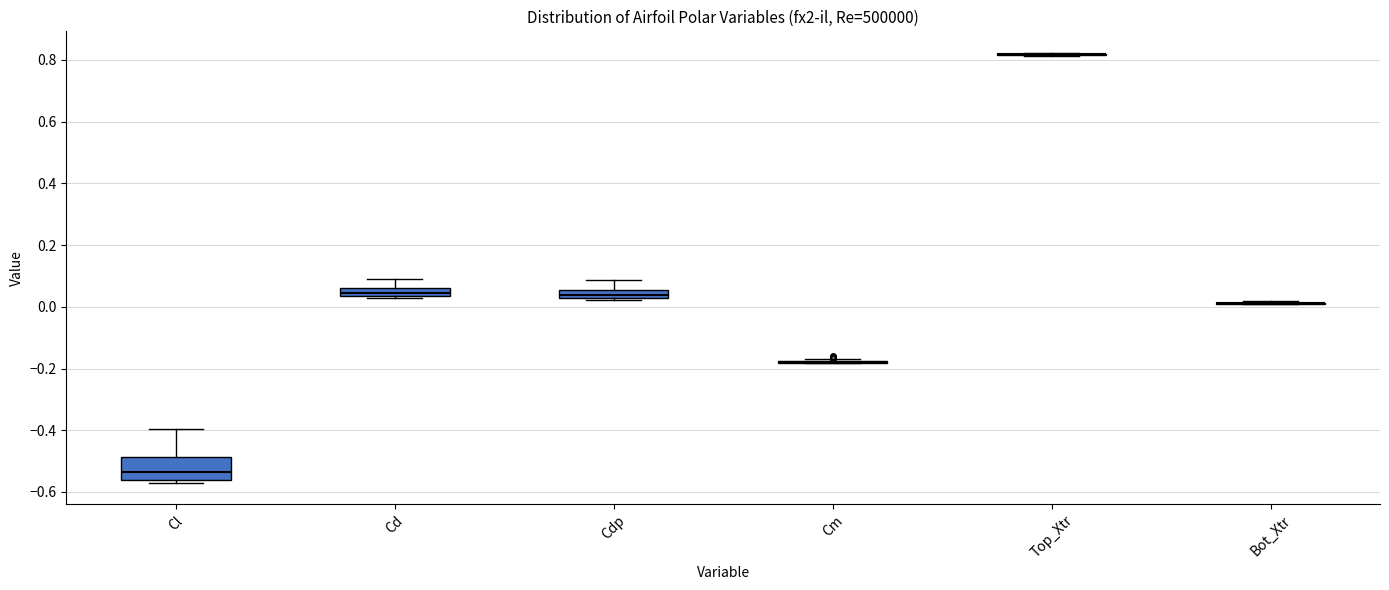

Comparing the boxes themselves (not the whiskers), which one is the tallest?

Cl